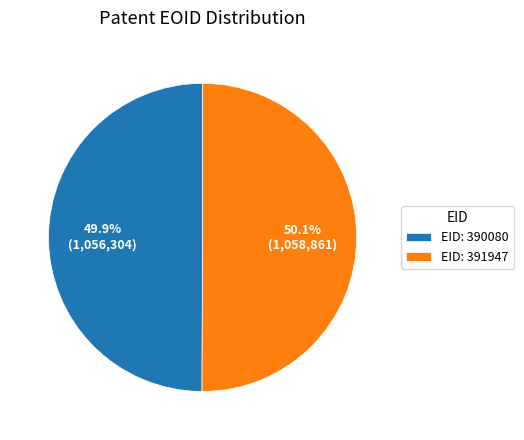

Is there a majority slice in this chart?

Yes